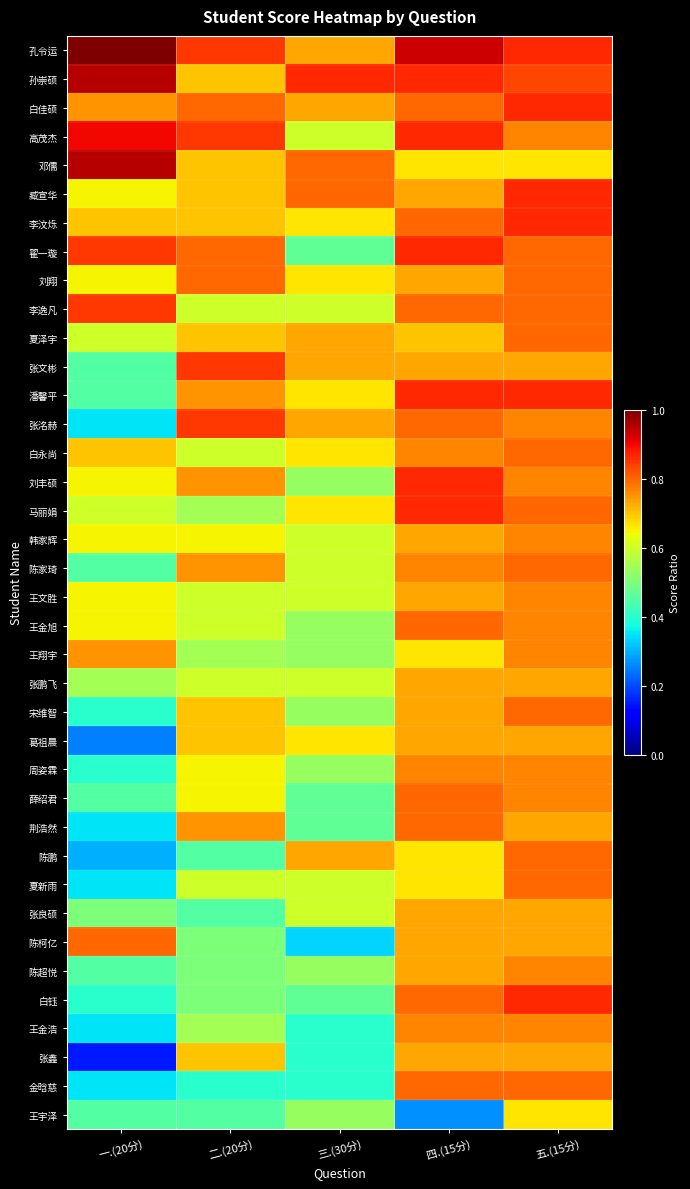

Reading right to left, extract all data points from this chart.

孔令运: 五.(15分)=0.9	四.(15分)=0.9	三.(30分)=0.7	二.(20分)=0.8	一.(20分)=1.0
孙崇硕: 五.(15分)=0.8	四.(15分)=0.9	三.(30分)=0.9	二.(20分)=0.7	一.(20分)=0.9
白佳硕: 五.(15分)=0.9	四.(15分)=0.8	三.(30分)=0.7	二.(20分)=0.8	一.(20分)=0.8
高茂杰: 五.(15分)=0.8	四.(15分)=0.9	三.(30分)=0.6	二.(20分)=0.8	一.(20分)=0.9
邓儒: 五.(15分)=0.7	四.(15分)=0.7	三.(30分)=0.8	二.(20分)=0.7	一.(20分)=0.9
臧宣华: 五.(15分)=0.9	四.(15分)=0.7	三.(30分)=0.8	二.(20分)=0.7	一.(20分)=0.7
李汶烁: 五.(15分)=0.9	四.(15分)=0.8	三.(30分)=0.7	二.(20分)=0.7	一.(20分)=0.7
翟一璇: 五.(15分)=0.8	四.(15分)=0.9	三.(30分)=0.5	二.(20分)=0.8	一.(20分)=0.8
刘翔: 五.(15分)=0.8	四.(15分)=0.7	三.(30分)=0.7	二.(20分)=0.8	一.(20分)=0.7
李逸凡: 五.(15分)=0.8	四.(15分)=0.8	三.(30分)=0.6	二.(20分)=0.6	一.(20分)=0.8
夏泽宇: 五.(15分)=0.8	四.(15分)=0.7	三.(30分)=0.7	二.(20分)=0.7	一.(20分)=0.6
张文彬: 五.(15分)=0.7	四.(15分)=0.7	三.(30分)=0.7	二.(20分)=0.8	一.(20分)=0.5
潘馨平: 五.(15分)=0.9	四.(15分)=0.9	三.(30分)=0.7	二.(20分)=0.8	一.(20分)=0.5
张洺赫: 五.(15分)=0.8	四.(15分)=0.8	三.(30分)=0.7	二.(20分)=0.8	一.(20分)=0.3
白永尚: 五.(15分)=0.8	四.(15分)=0.8	三.(30分)=0.7	二.(20分)=0.6	一.(20分)=0.7
刘丰硕: 五.(15分)=0.8	四.(15分)=0.9	三.(30分)=0.5	二.(20分)=0.8	一.(20分)=0.7
马丽娟: 五.(15分)=0.8	四.(15分)=0.9	三.(30分)=0.7	二.(20分)=0.6	一.(20分)=0.6
韩家辉: 五.(15分)=0.8	四.(15分)=0.7	三.(30分)=0.6	二.(20分)=0.7	一.(20分)=0.7
陈家琦: 五.(15分)=0.8	四.(15分)=0.8	三.(30分)=0.6	二.(20分)=0.8	一.(20分)=0.5
王文胜: 五.(15分)=0.8	四.(15分)=0.7	三.(30分)=0.6	二.(20分)=0.6	一.(20分)=0.7
王金旭: 五.(15分)=0.8	四.(15分)=0.8	三.(30分)=0.5	二.(20分)=0.6	一.(20分)=0.7
王翔宇: 五.(15分)=0.8	四.(15分)=0.7	三.(30分)=0.5	二.(20分)=0.6	一.(20分)=0.8
张鹏飞: 五.(15分)=0.7	四.(15分)=0.7	三.(30分)=0.6	二.(20分)=0.6	一.(20分)=0.6
宋维智: 五.(15分)=0.8	四.(15分)=0.7	三.(30分)=0.5	二.(20分)=0.7	一.(20分)=0.4
葛祖晨: 五.(15分)=0.7	四.(15分)=0.7	三.(30分)=0.7	二.(20分)=0.7	一.(20分)=0.2
周姿霖: 五.(15分)=0.8	四.(15分)=0.8	三.(30分)=0.5	二.(20分)=0.7	一.(20分)=0.4
薛绍君: 五.(15分)=0.8	四.(15分)=0.8	三.(30分)=0.5	二.(20分)=0.7	一.(20分)=0.5
荆浩然: 五.(15分)=0.7	四.(15分)=0.8	三.(30分)=0.5	二.(20分)=0.8	一.(20分)=0.3
陈鹏: 五.(15分)=0.8	四.(15分)=0.7	三.(30分)=0.7	二.(20分)=0.5	一.(20分)=0.3
夏新雨: 五.(15分)=0.8	四.(15分)=0.7	三.(30分)=0.6	二.(20分)=0.6	一.(20分)=0.3
张良硕: 五.(15分)=0.7	四.(15分)=0.7	三.(30分)=0.6	二.(20分)=0.5	一.(20分)=0.5
陈柯亿: 五.(15分)=0.7	四.(15分)=0.7	三.(30分)=0.3	二.(20分)=0.5	一.(20分)=0.8
陈超悦: 五.(15分)=0.8	四.(15分)=0.7	三.(30分)=0.5	二.(20分)=0.5	一.(20分)=0.5
白钰: 五.(15分)=0.9	四.(15分)=0.8	三.(30分)=0.5	二.(20分)=0.5	一.(20分)=0.4
王金浩: 五.(15分)=0.8	四.(15分)=0.8	三.(30分)=0.4	二.(20分)=0.6	一.(20分)=0.3
张鑫: 五.(15分)=0.7	四.(15分)=0.7	三.(30分)=0.4	二.(20分)=0.7	一.(20分)=0.1
金晗慈: 五.(15分)=0.8	四.(15分)=0.8	三.(30分)=0.4	二.(20分)=0.4	一.(20分)=0.3
王宇泽: 五.(15分)=0.7	四.(15分)=0.3	三.(30分)=0.5	二.(20分)=0.5	一.(20分)=0.5